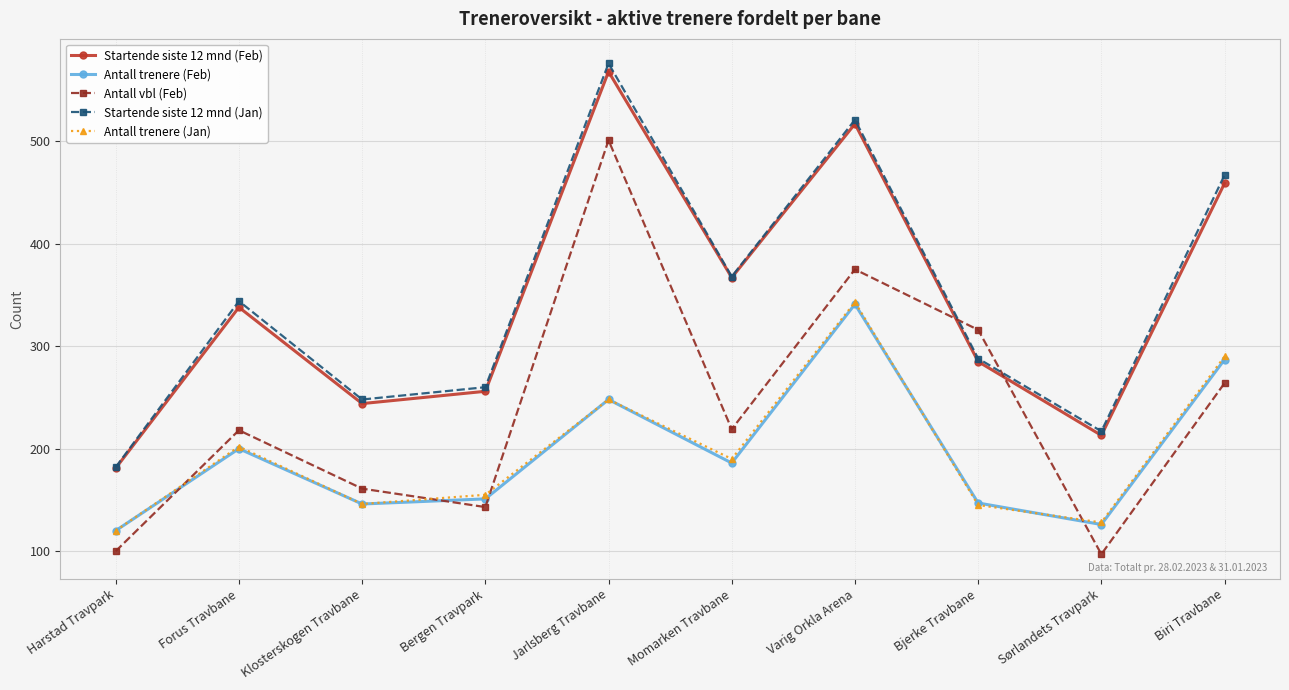

What is the value of the Startende siste 12 mnd (Jan) point at the 7th from the left?

521